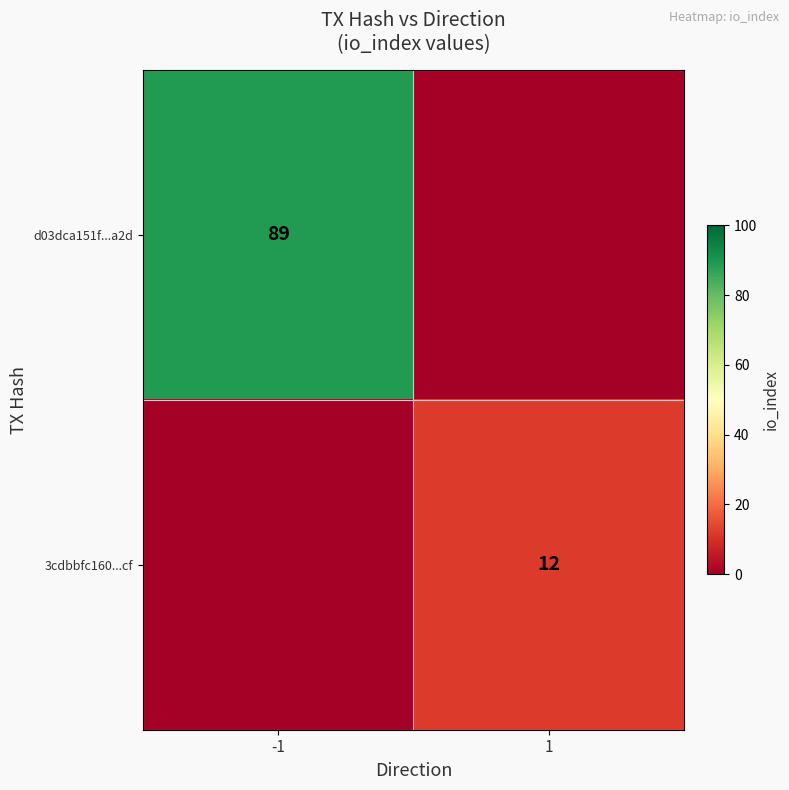

Is it true that d03dca151f...a2d equals 89 at -1?

True